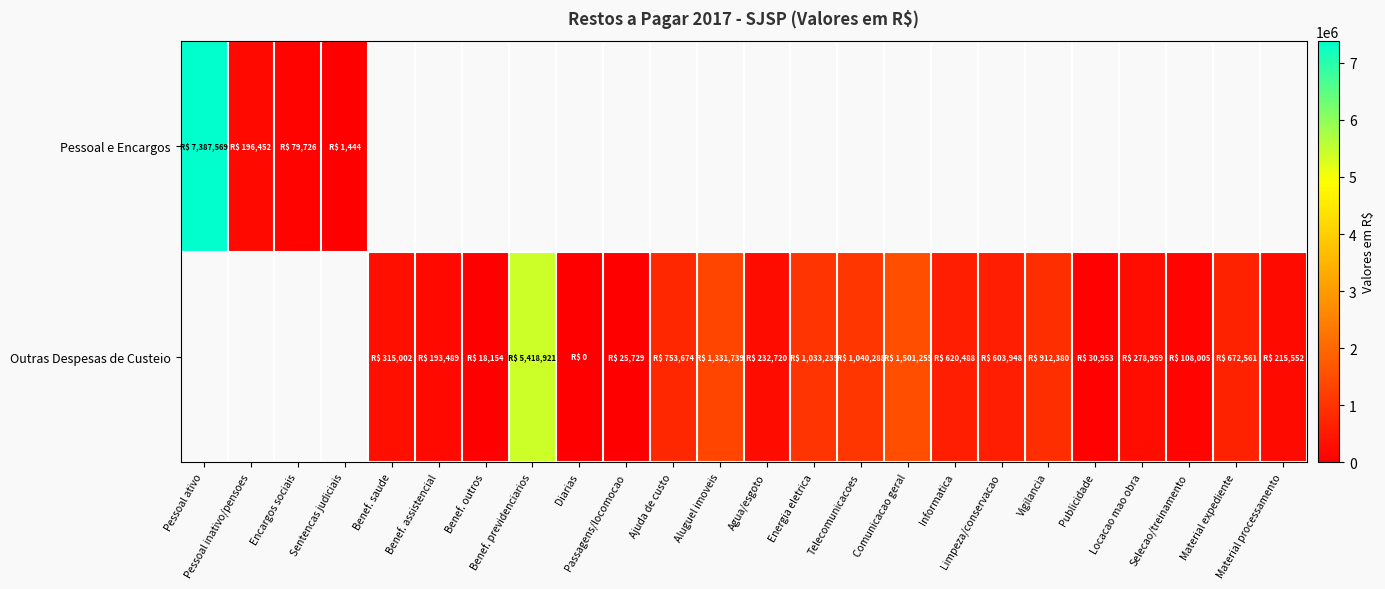

Which series has the widest spread of values?

Pessoal e Encargos